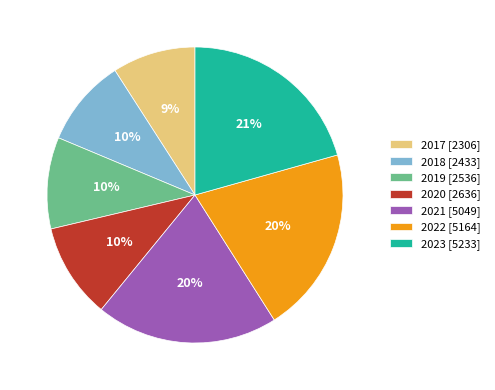

Is there any slice that represents more than half of the pie?

No